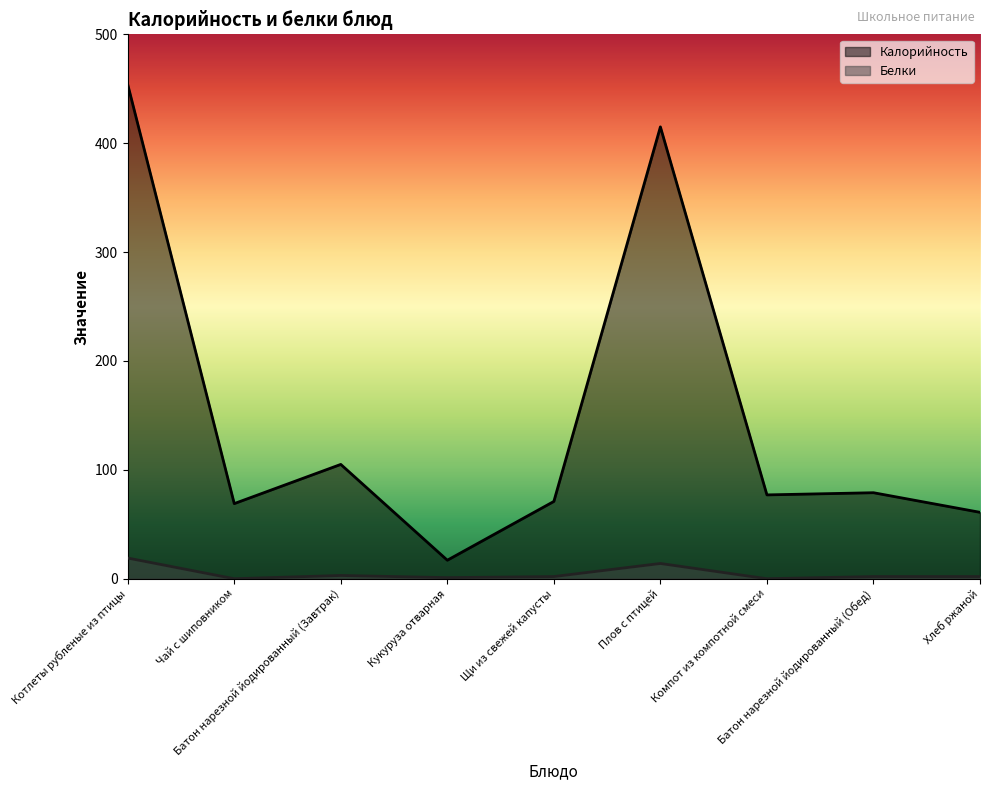

Between Компот из компотной смеси and Батон нарезной йодированный (Обед), which series saw the biggest shift?

Калорийность